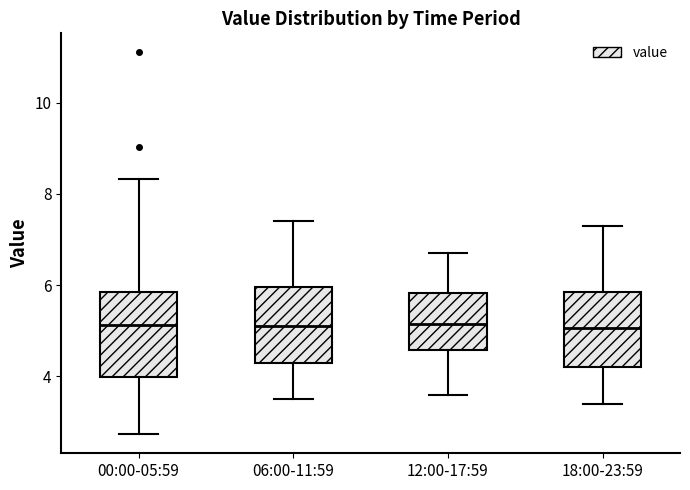

Reading left to right, transcribe this box plot: for each box, give where its median line is, the range the box spans, and where its two whiskers end, as read against the y-axis. The values are not printed on the chart, so give them approximately, as read against the axis.

00:00-05:59: median 5.2, box 4.0 to 5.8, whiskers 2.8 to 8.4
06:00-11:59: median 5.2, box 4.4 to 6.0, whiskers 3.6 to 7.4
12:00-17:59: median 5.2, box 4.6 to 5.8, whiskers 3.6 to 6.8
18:00-23:59: median 5.0, box 4.2 to 5.8, whiskers 3.4 to 7.4